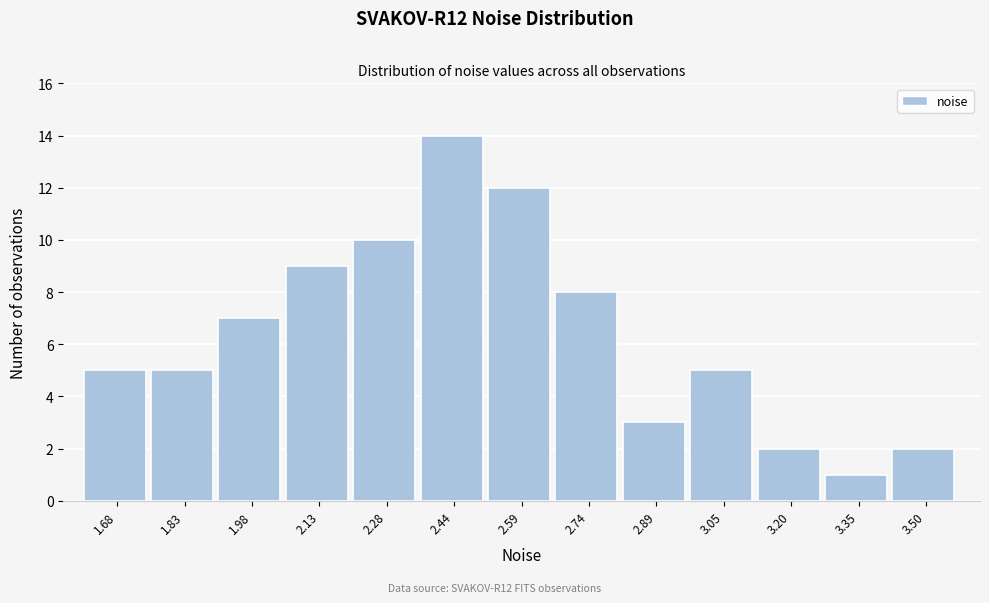

Reading right to left, extract all data points from this chart.

3.50=2	3.35=1	3.20=2	3.05=5	2.89=3	2.74=8	2.59=12	2.44=14	2.28=10	2.13=9	1.98=7	1.83=5	1.68=5